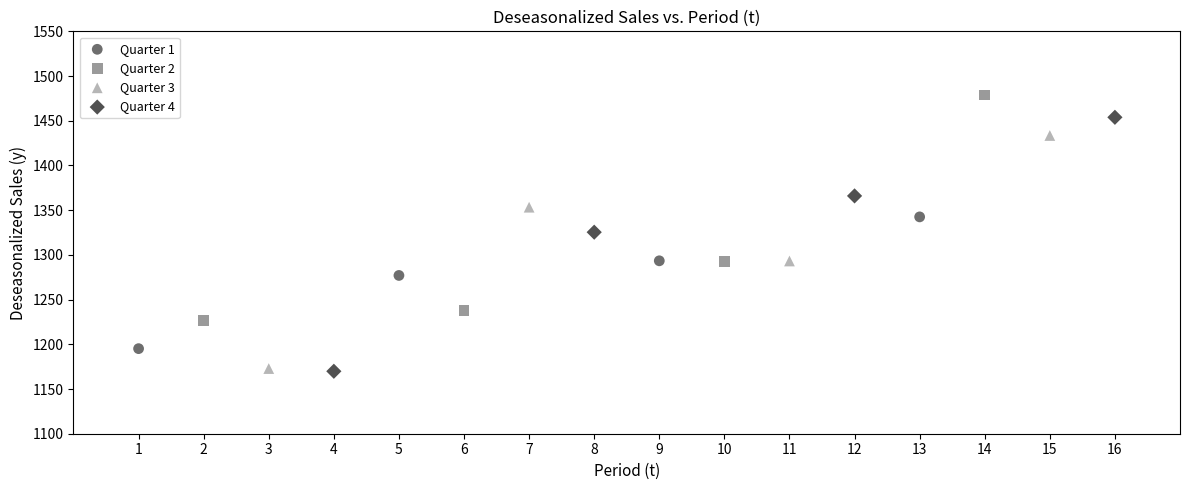

Which series reaches the maximum Y coordinate?

Quarter 2